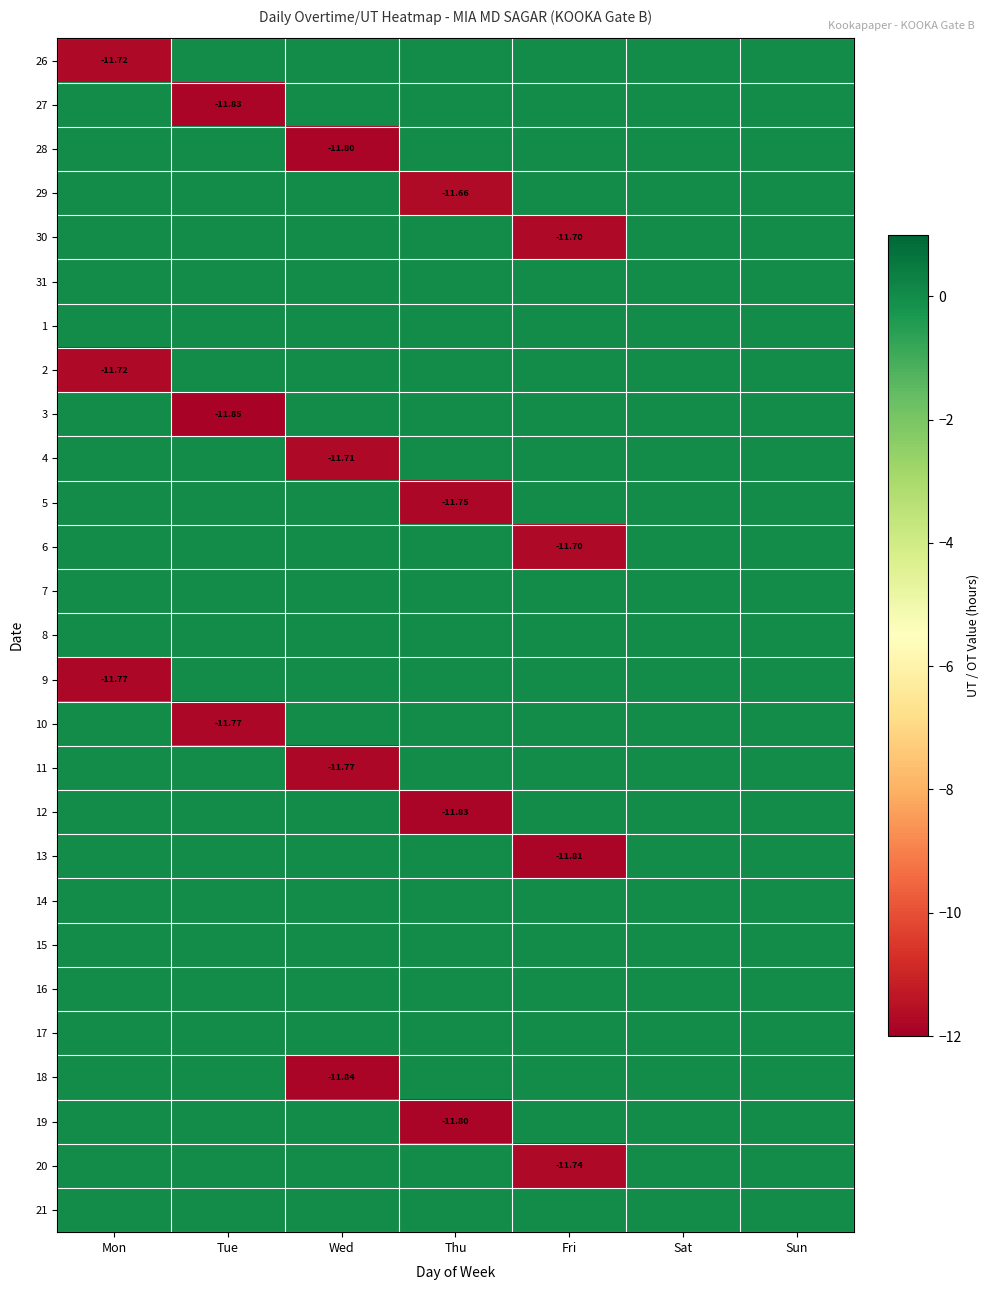

How many negative values does the 10 series have?

1